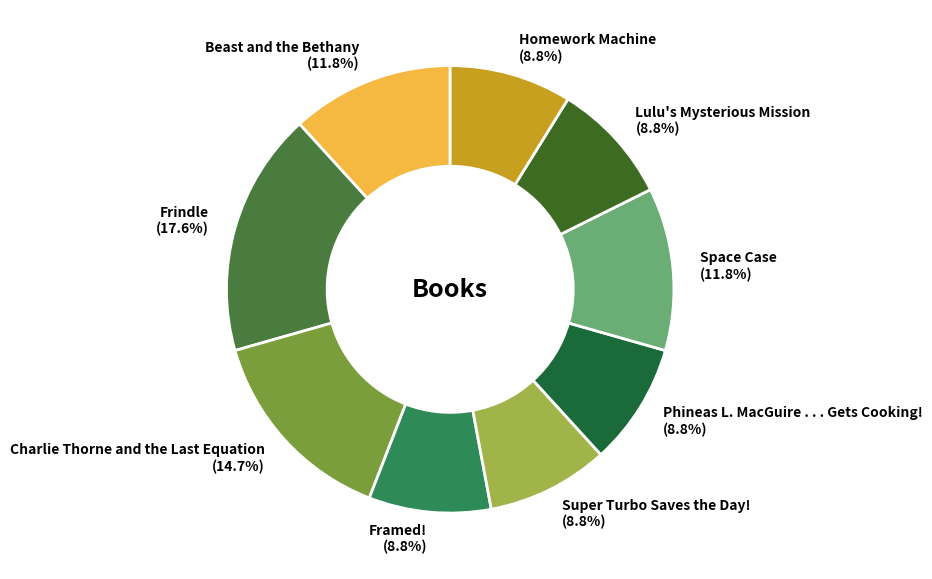

The Space Case slice represents 12% of the pie. True or false?

True